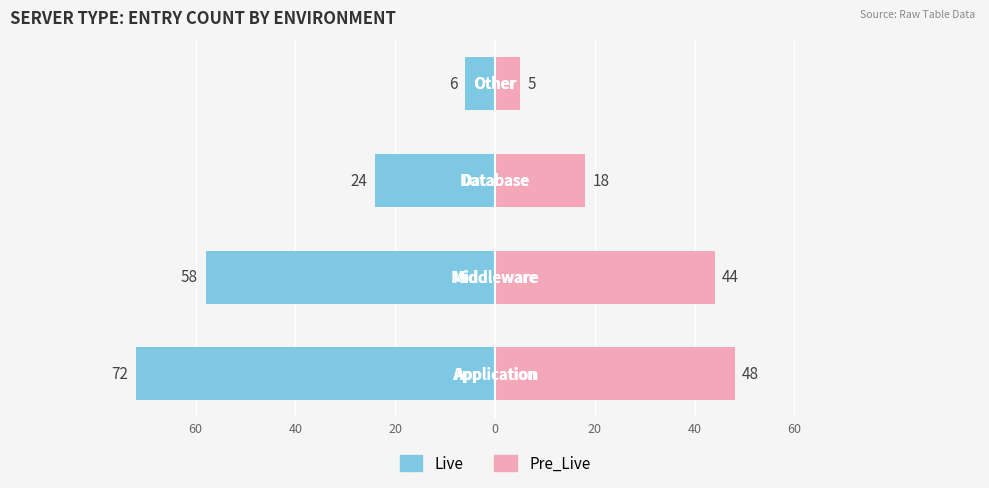

Reading left to right, transcribe all the data shown in this chart.

Live: 60=-72	40=-58	20=-24	0=-6
Pre_Live: 60=48	40=44	20=18	0=5